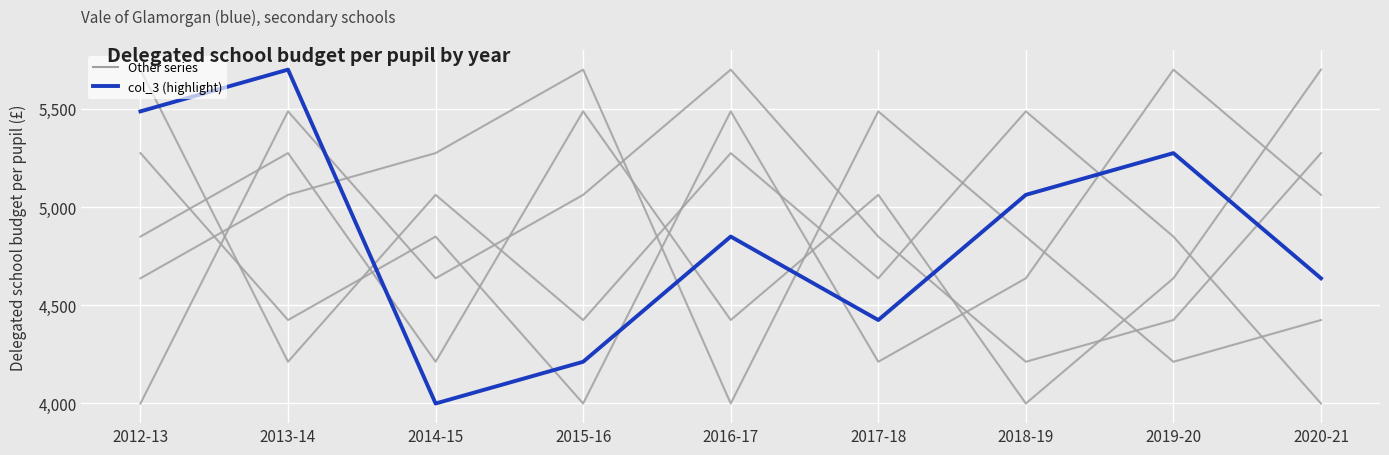

What is the label of the 7th point from the left?

2018-19